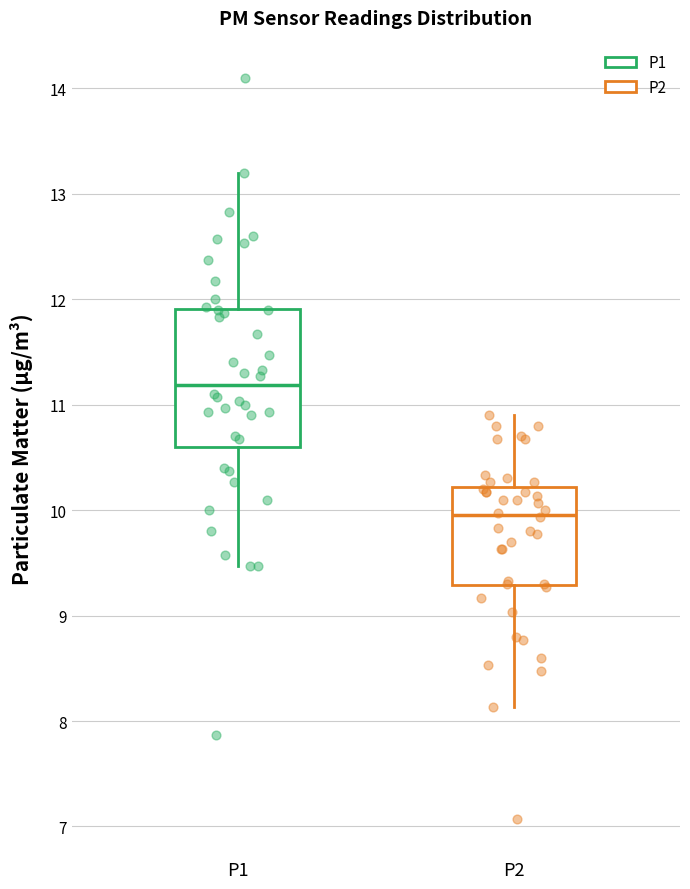

Reading left to right, read every box against the y-axis: the position of its median line, the range the box covers, and the ends of its whiskers. The values are not printed on the chart, so give them approximately, as read against the axis.

P1: median 11.2, box 10.6 to 11.9, whiskers 9.5 to 13.2
P2: median 10.0, box 9.3 to 10.2, whiskers 8.1 to 10.9